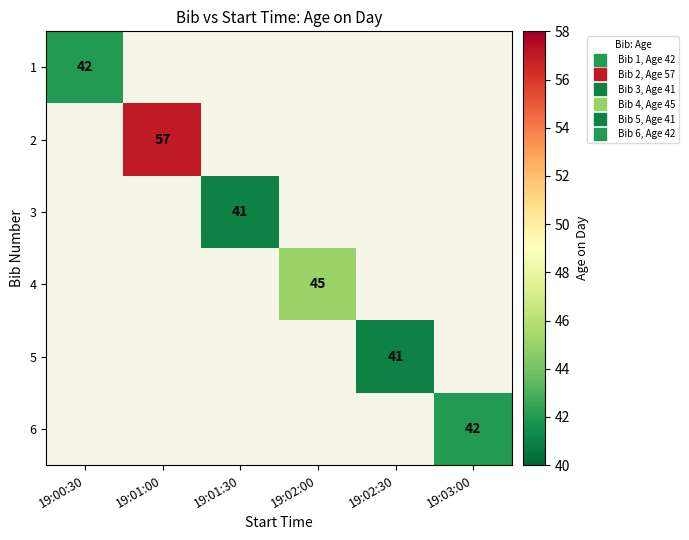

Which series has the widest spread of values?

1